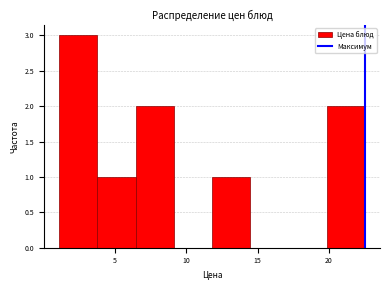

What is the height of the bar covering 1.0 to 4.0 on the x-axis? Neither the bar edges nor the heights are printed on the chart, so give them approximately, as read against the axes.

3